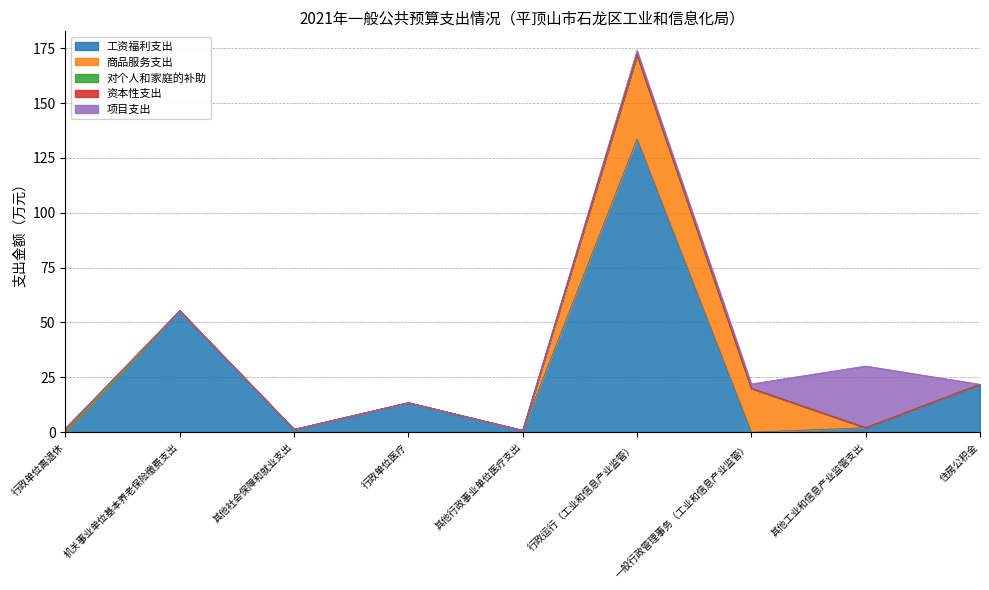

How many interior local peaks does the 项目支出 series have?

1